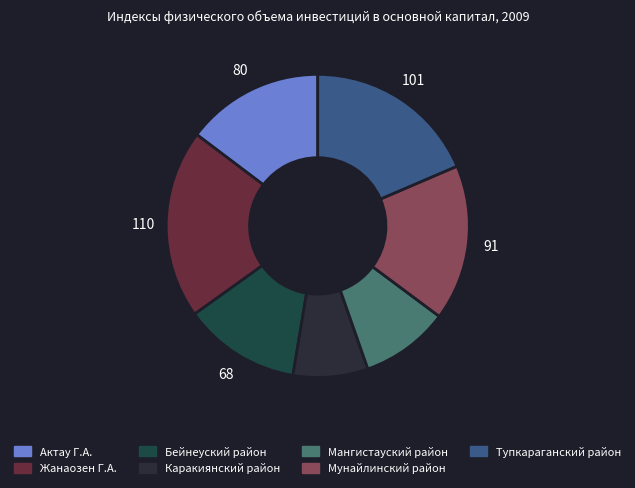

True or false: Каракиянский район accounts for 1% of the total.

False